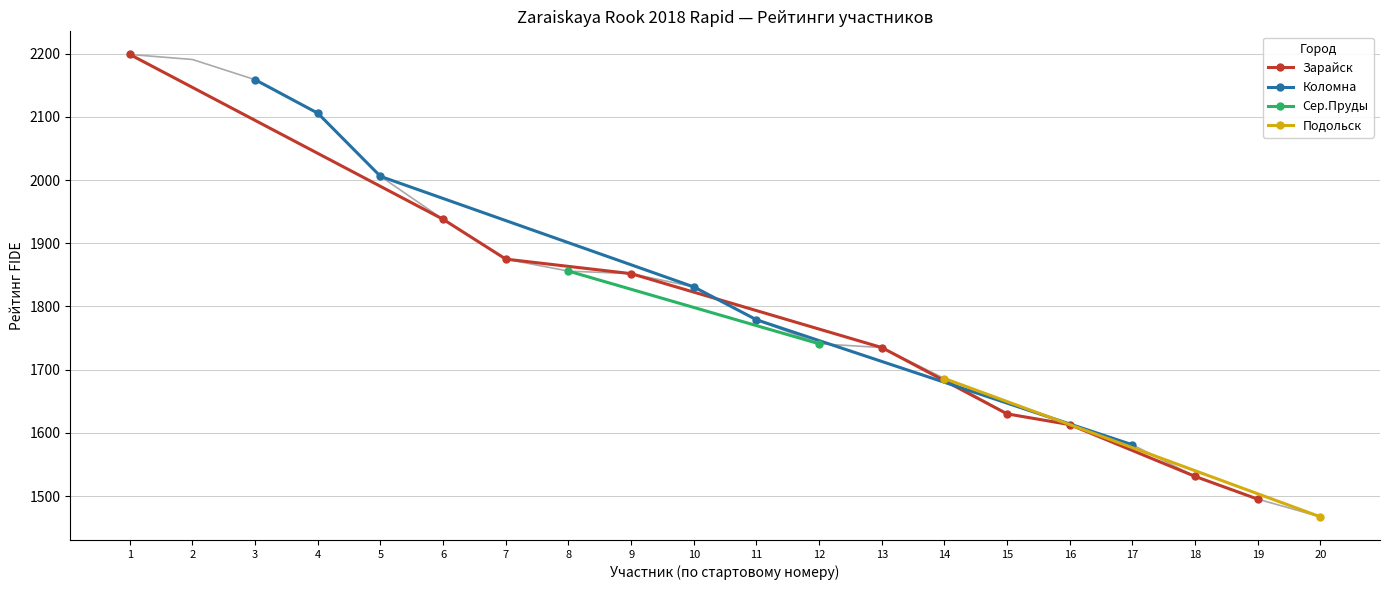

The value of Зарайск at 16 is 1613. True or false?

True